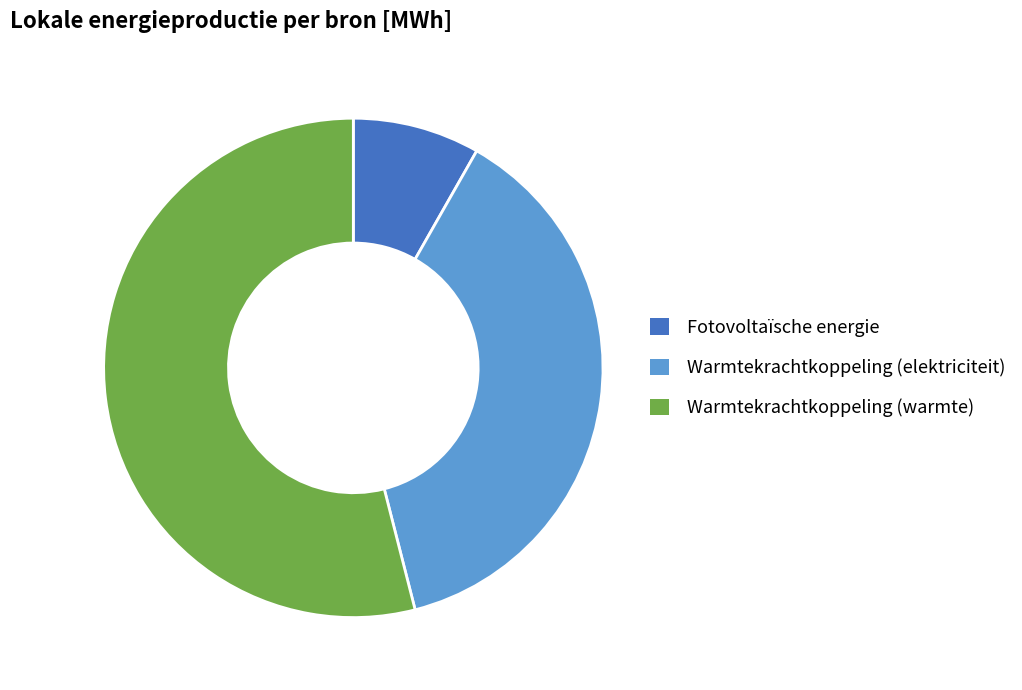

Approximately how many times larger is the value at Warmtekrachtkoppeling (elektriciteit) compared to Warmtekrachtkoppeling (warmte)?

0.7